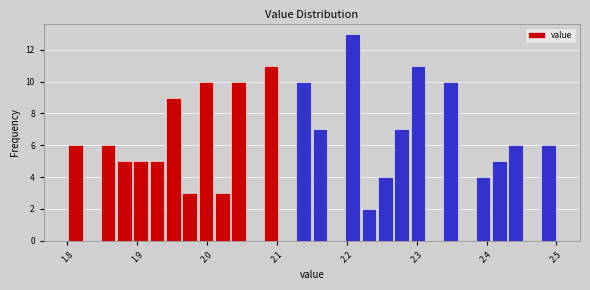

Around what value on the x-axis is the tallest bar? Give the approximate position of its centre, as read against the axis.

2.21